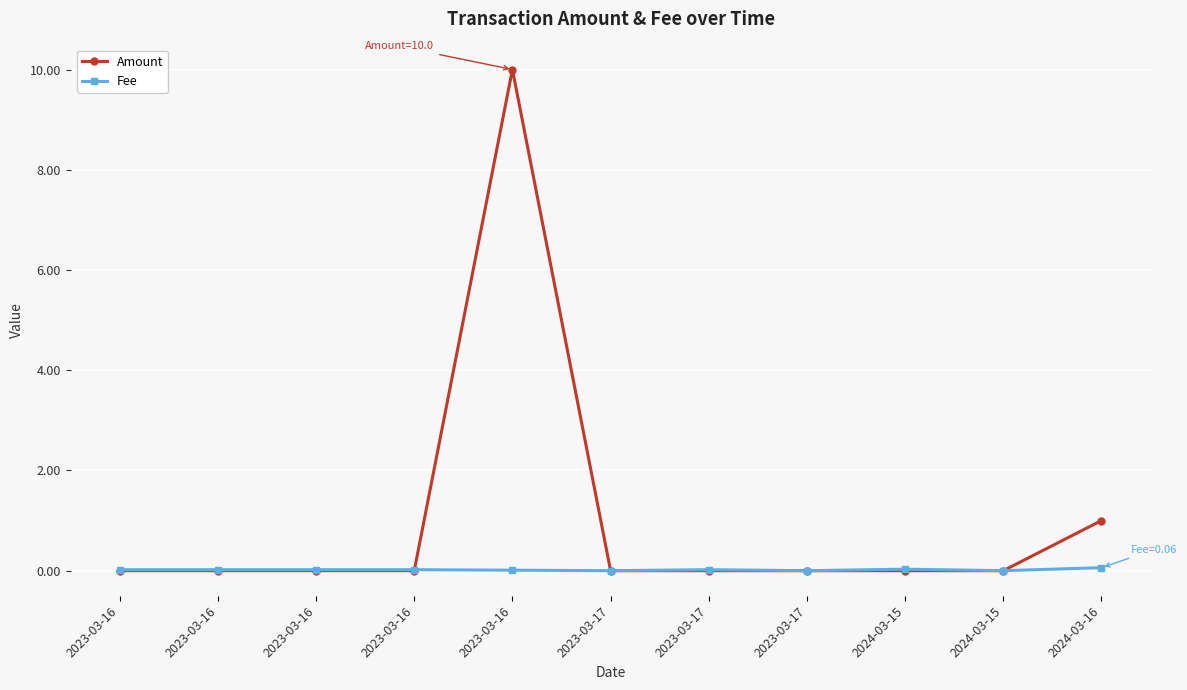

Which series changed the most between 2023-03-16 and 2024-03-15?

Fee